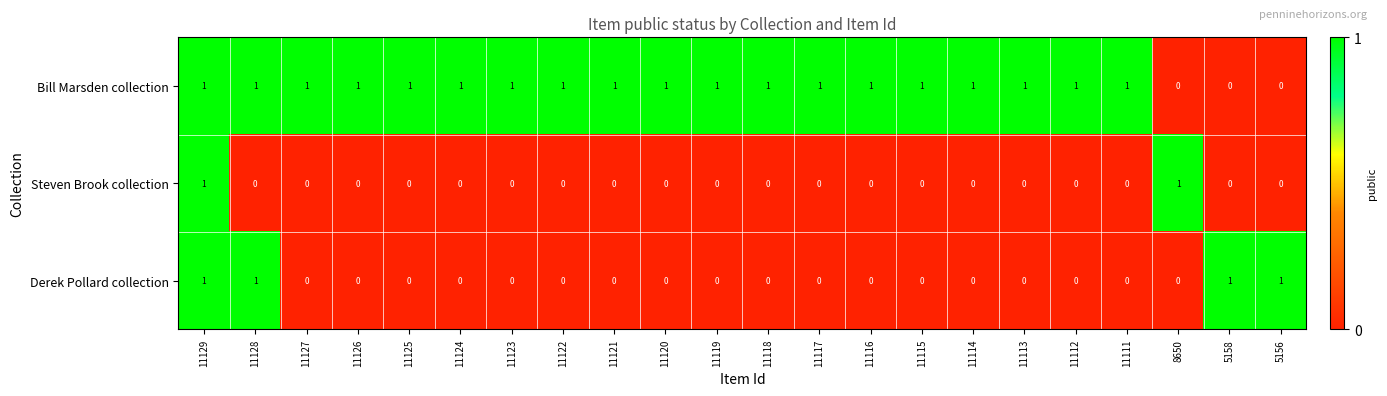

The value of Bill Marsden collection at 11128 is 1. True or false?

True